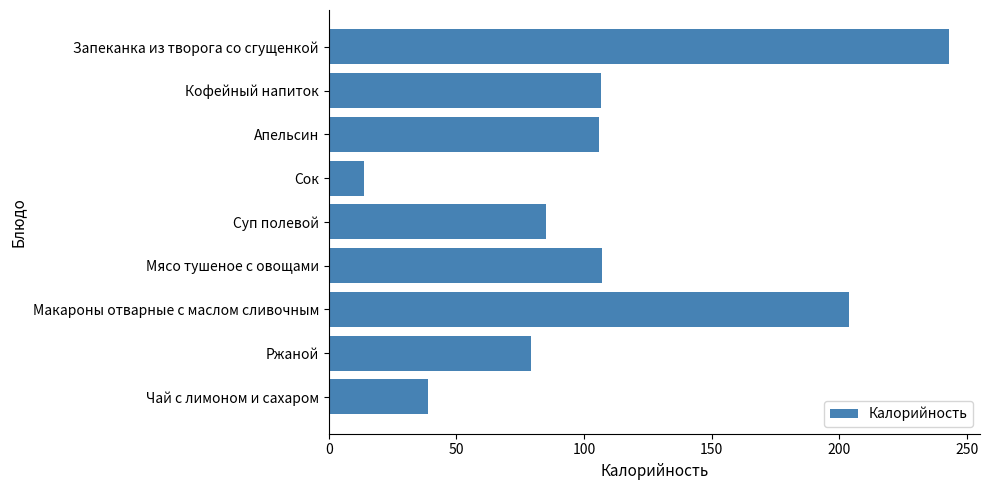

What is the average value?

109.3